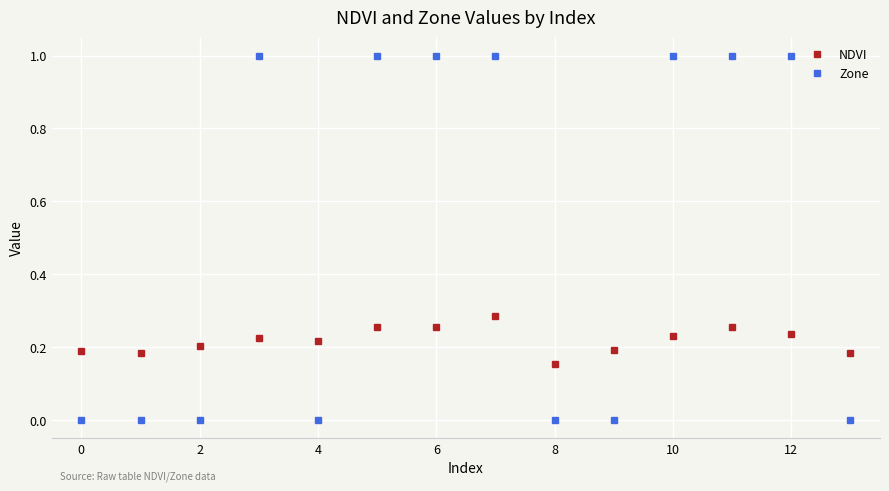

What is the average value of the Zone series?

0.5